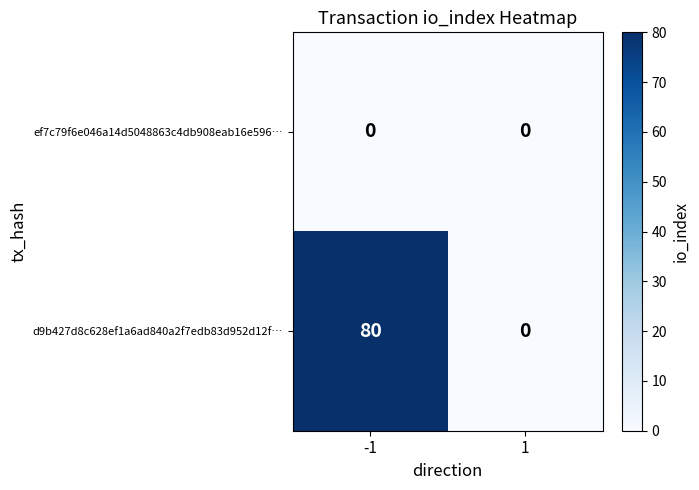

What is the maximum value shown in the chart?

80